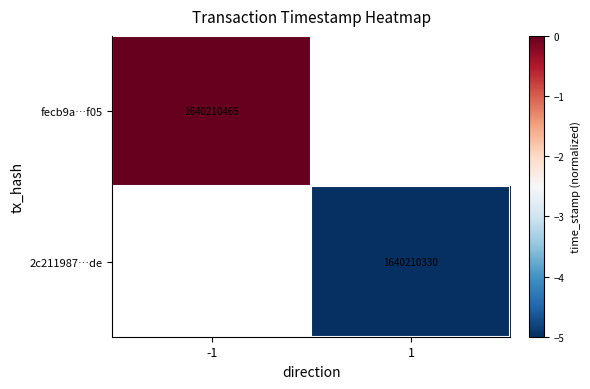

The value of fecb9a…f05 at -1 is 537118802. True or false?

False